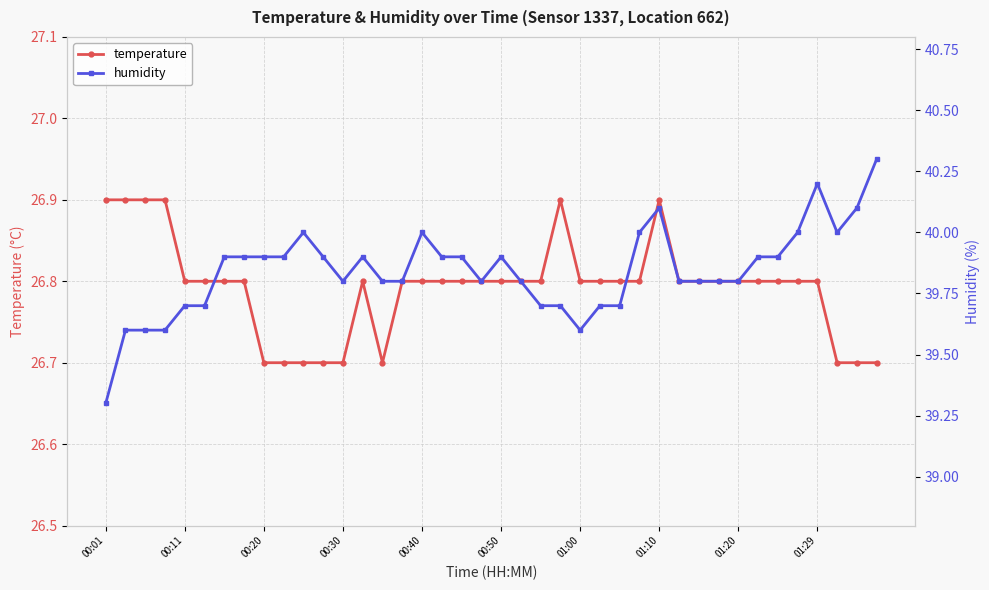

List the series in order of their overall mean, lowest first.

temperature, humidity